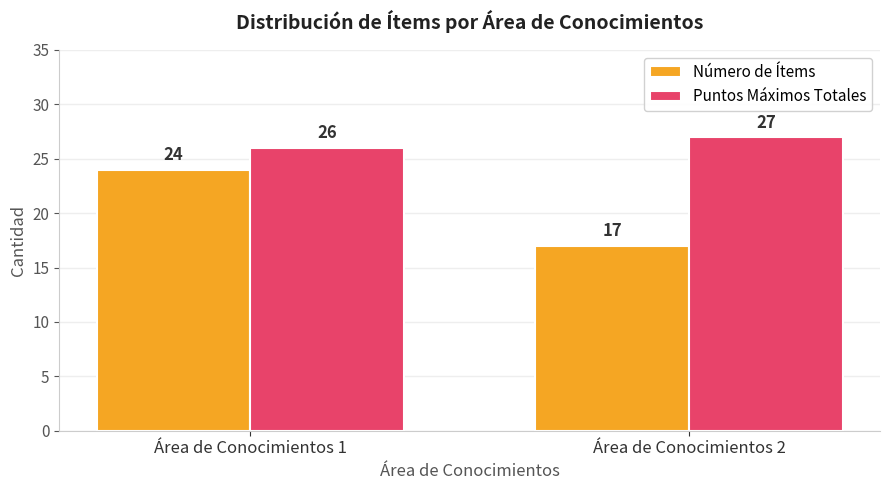

What is the approximate value of Número de Ítems at Área de Conocimientos 1?

24